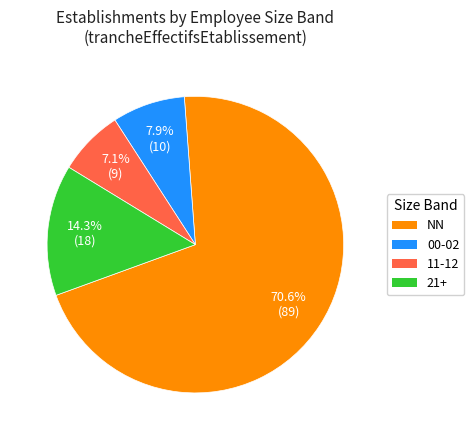

Which category has the smallest portion of the pie?

11-12